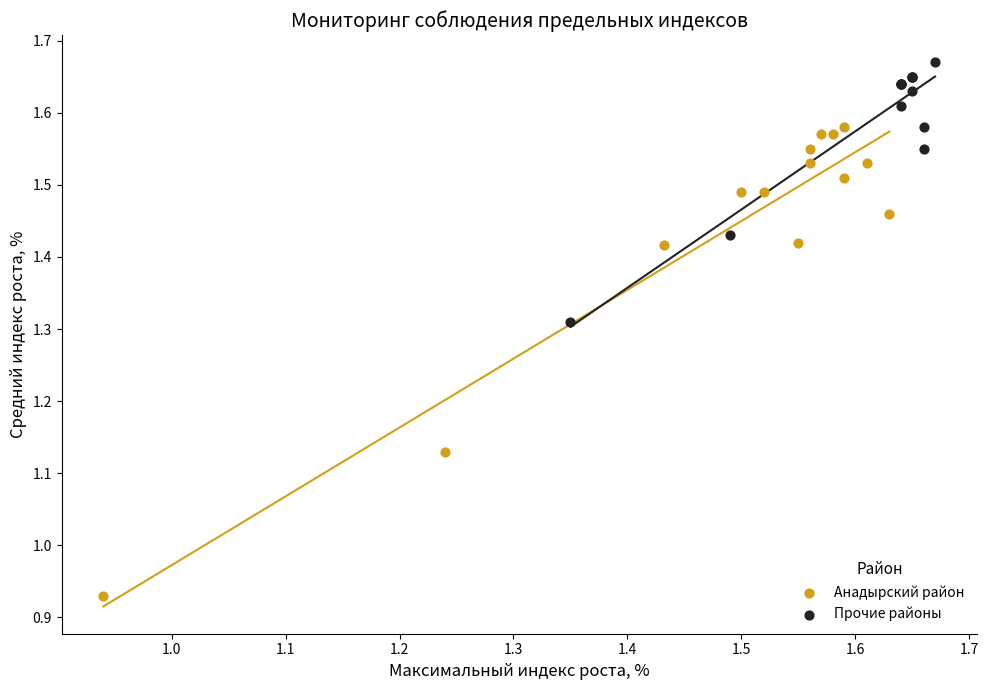

Which series reaches the maximum Y coordinate?

Прочие районы